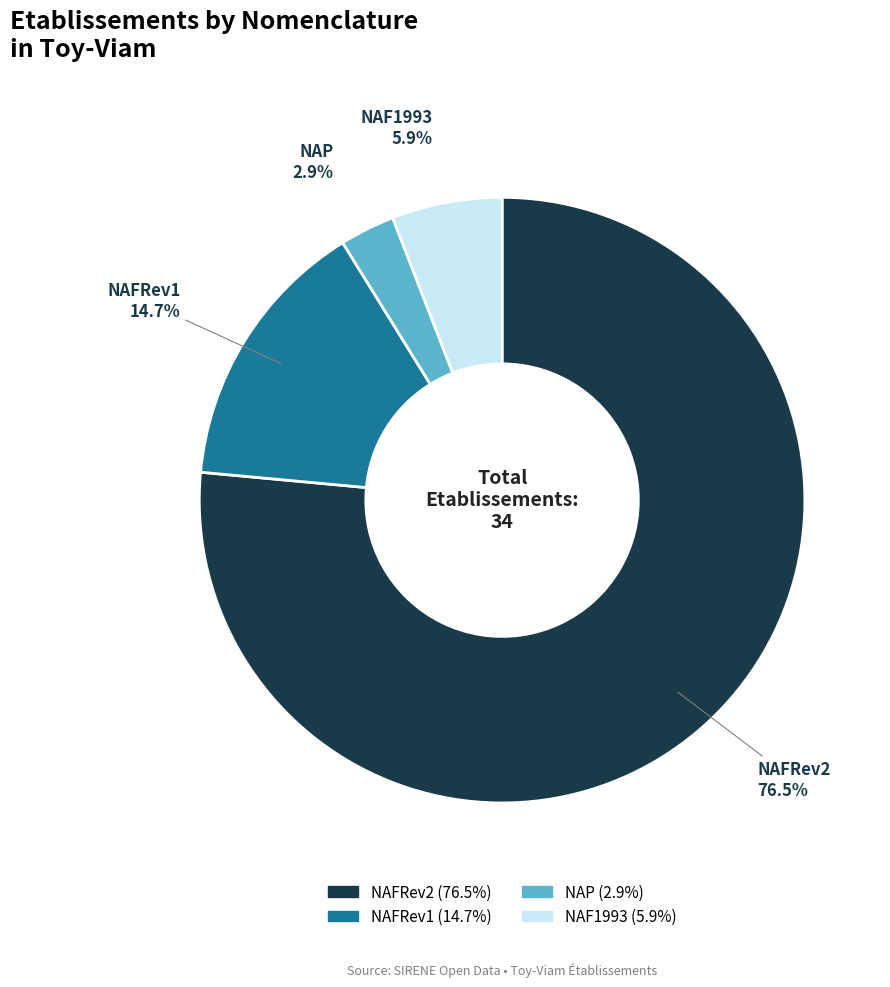

Between NAFRev2 and NAFRev1, which is larger?

NAFRev2